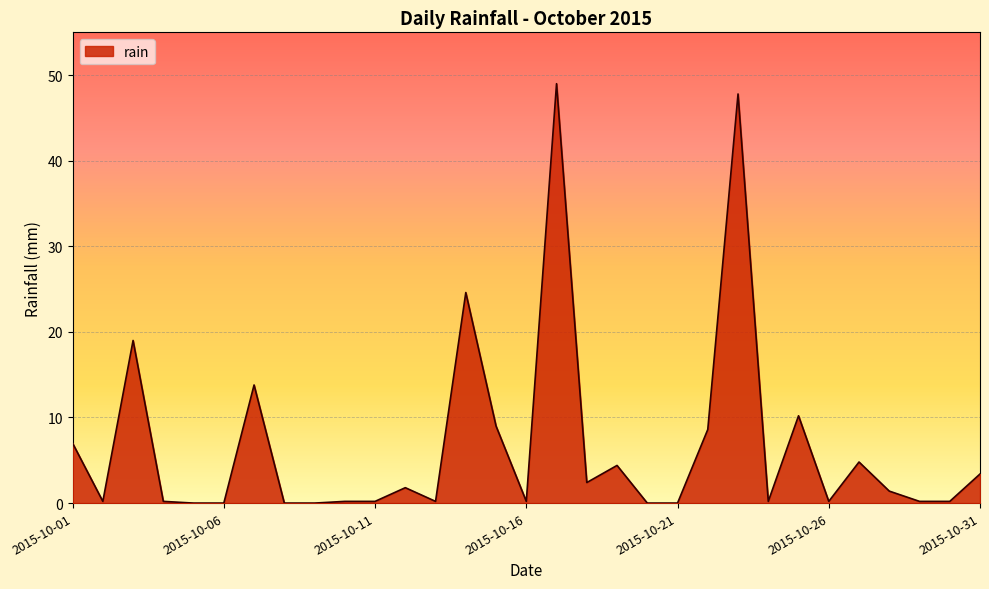

True or false: the data has more than 0 interior local peaks.

True